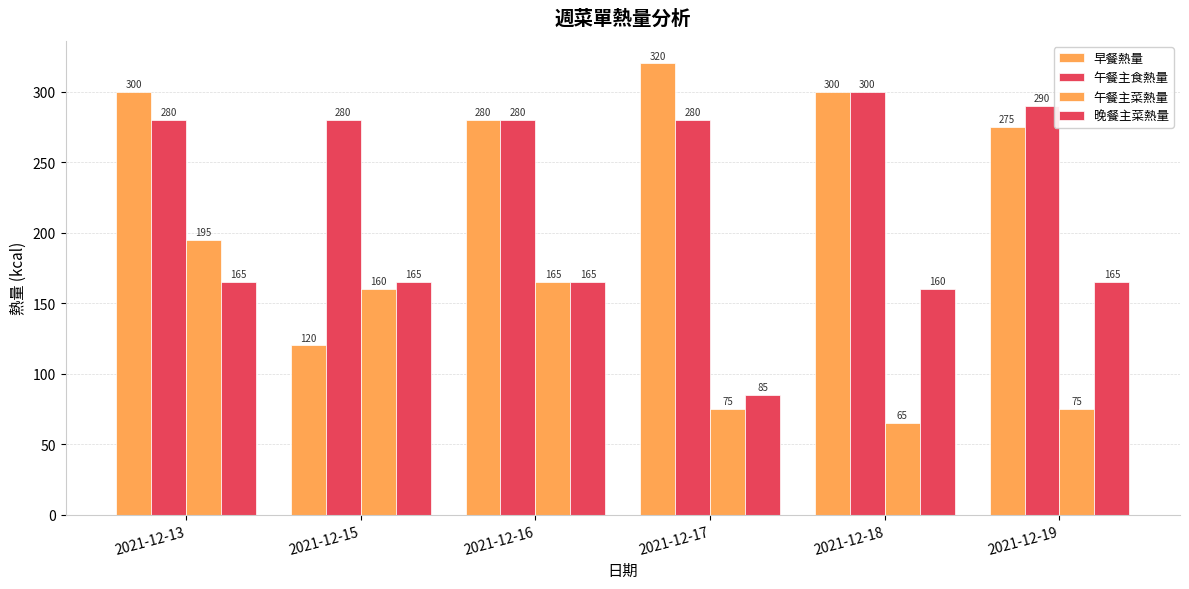

What is the minimum value for 早餐熱量?

120